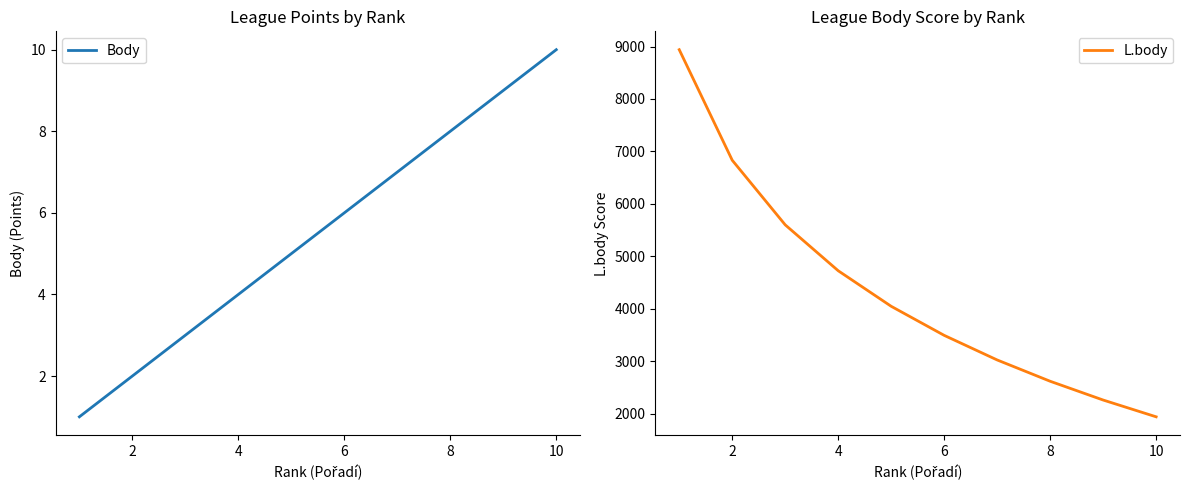

What is the lowest value of the L.body series?

1940